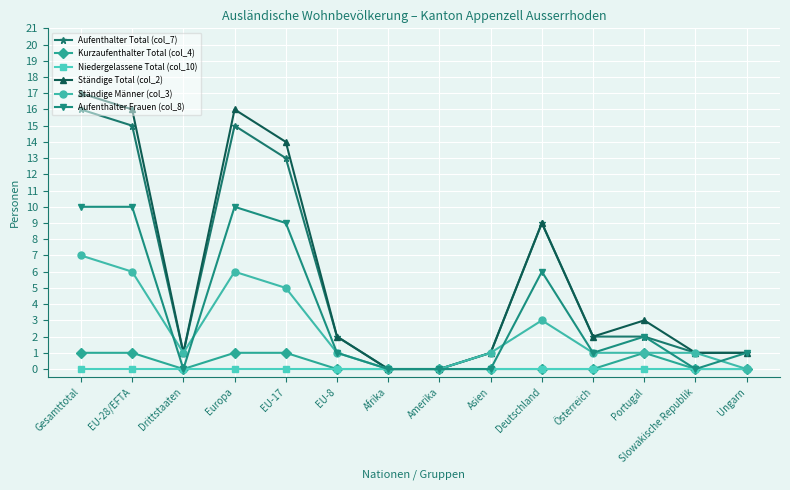

What is the total value across all series at Portugal?

9